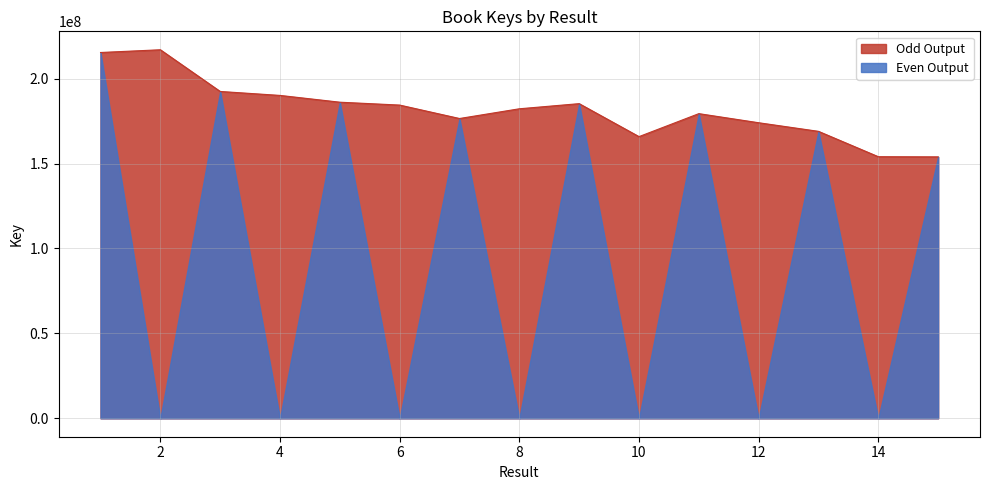

What is the value of the 14th point from the left?

154022633